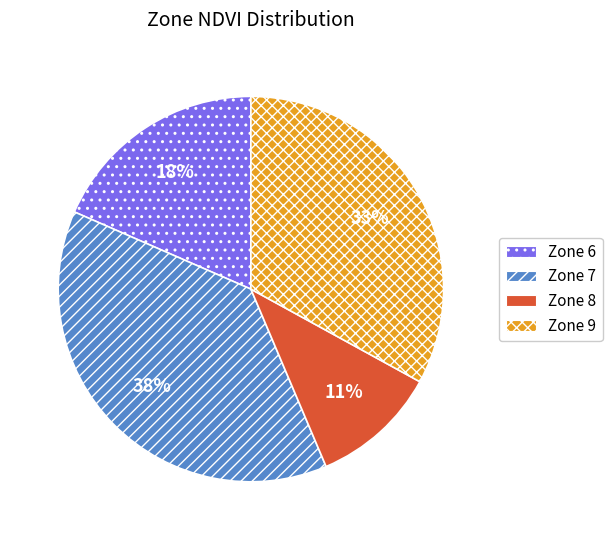

Which category has the biggest portion of the pie?

Zone 7